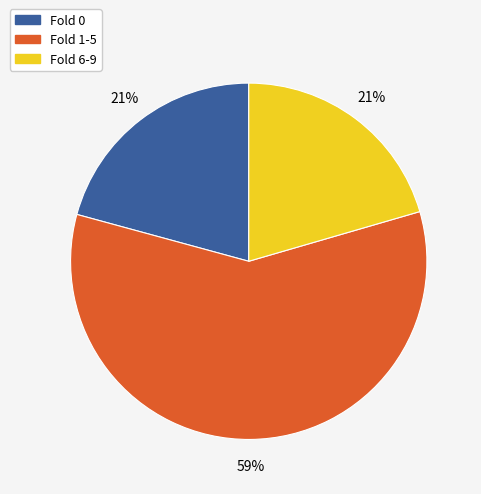

Do Fold 1-5 and Fold 6-9 together represent more than half of the pie?

Yes